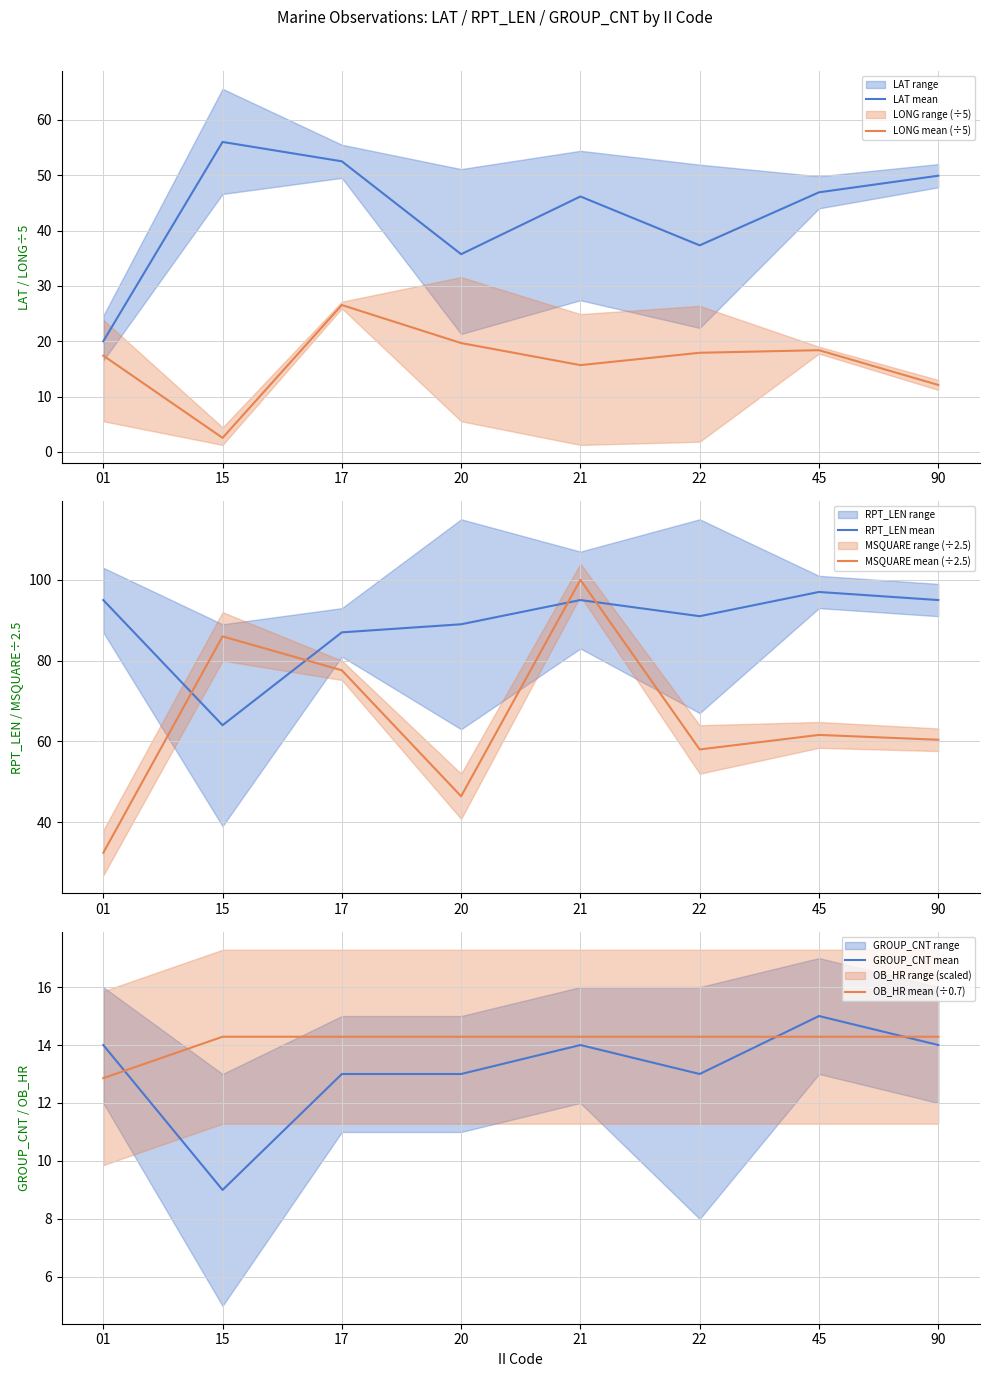

At which label is MSQUARE mean (÷2.5) closest to 66?

45